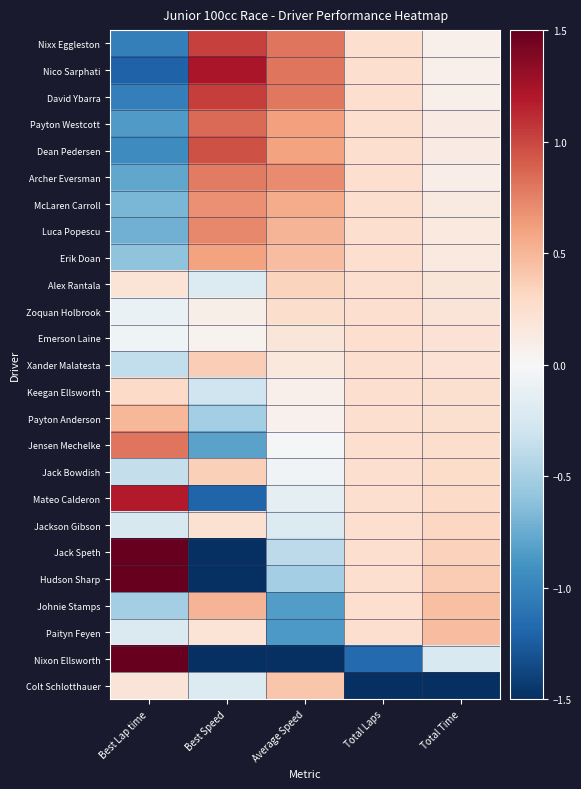

Reading left to right, list all the values displayed in this chart.

Nixx Eggleston: Best Lap time=-1.0	Best Speed=1.0	Average Speed=0.8	Total Laps=0.3	Total Time=0.1
Nico Sarphati: Best Lap time=-1.2	Best Speed=1.2	Average Speed=0.8	Total Laps=0.3	Total Time=0.1
David Ybarra: Best Lap time=-1.0	Best Speed=1.0	Average Speed=0.8	Total Laps=0.3	Total Time=0.1
Payton Westcott: Best Lap time=-0.8	Best Speed=0.9	Average Speed=0.6	Total Laps=0.3	Total Time=0.1
Dean Pedersen: Best Lap time=-0.9	Best Speed=1.0	Average Speed=0.6	Total Laps=0.3	Total Time=0.1
Archer Eversman: Best Lap time=-0.8	Best Speed=0.8	Average Speed=0.7	Total Laps=0.3	Total Time=0.1
McLaren Carroll: Best Lap time=-0.7	Best Speed=0.7	Average Speed=0.6	Total Laps=0.3	Total Time=0.1
Luca Popescu: Best Lap time=-0.7	Best Speed=0.7	Average Speed=0.5	Total Laps=0.3	Total Time=0.1
Erik Doan: Best Lap time=-0.6	Best Speed=0.6	Average Speed=0.5	Total Laps=0.3	Total Time=0.2
Alex Rantala: Best Lap time=0.2	Best Speed=-0.2	Average Speed=0.3	Total Laps=0.3	Total Time=0.2
Zoquan Holbrook: Best Lap time=-0.1	Best Speed=0.1	Average Speed=0.3	Total Laps=0.3	Total Time=0.2
Emerson Laine: Best Lap time=-0.1	Best Speed=0.1	Average Speed=0.2	Total Laps=0.3	Total Time=0.2
Xander Malatesta: Best Lap time=-0.4	Best Speed=0.4	Average Speed=0.2	Total Laps=0.3	Total Time=0.2
Keegan Ellsworth: Best Lap time=0.3	Best Speed=-0.3	Average Speed=0.1	Total Laps=0.3	Total Time=0.2
Payton Anderson: Best Lap time=0.5	Best Speed=-0.5	Average Speed=0.1	Total Laps=0.3	Total Time=0.2
Jensen Mechelke: Best Lap time=0.8	Best Speed=-0.8	Average Speed=-0.0	Total Laps=0.3	Total Time=0.3
Jack Bowdish: Best Lap time=-0.4	Best Speed=0.4	Average Speed=-0.1	Total Laps=0.3	Total Time=0.3
Mateo Calderon: Best Lap time=1.2	Best Speed=-1.2	Average Speed=-0.1	Total Laps=0.3	Total Time=0.3
Jackson Gibson: Best Lap time=-0.2	Best Speed=0.2	Average Speed=-0.2	Total Laps=0.3	Total Time=0.3
Jack Speth: Best Lap time=2.1	Best Speed=-2.1	Average Speed=-0.4	Total Laps=0.3	Total Time=0.4
Hudson Sharp: Best Lap time=2.8	Best Speed=-2.7	Average Speed=-0.5	Total Laps=0.3	Total Time=0.4
Johnie Stamps: Best Lap time=-0.5	Best Speed=0.5	Average Speed=-0.8	Total Laps=0.3	Total Time=0.5
Paityn Feyen: Best Lap time=-0.2	Best Speed=0.2	Average Speed=-0.9	Total Laps=0.3	Total Time=0.5
Nixon Ellsworth: Best Lap time=1.6	Best Speed=-1.6	Average Speed=-4.3	Total Laps=-1.2	Total Time=-0.2
Colt Schlotthauer: Best Lap time=0.2	Best Speed=-0.2	Average Speed=0.4	Total Laps=-4.7	Total Time=-4.9